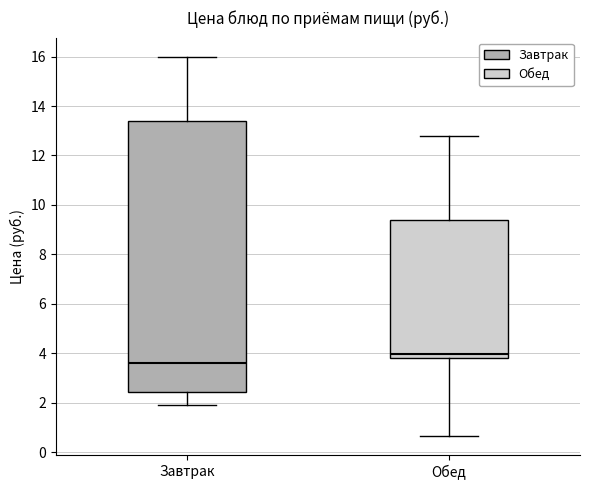

Reading left to right, read every box against the y-axis: the position of its median line, the range the box covers, and the ends of its whiskers. The values are not printed on the chart, so give them approximately, as read against the axis.

Завтрак: median 3.6, box 2.4 to 13.4, whiskers 2.0 to 16.0
Обед: median 4.0, box 3.8 to 9.4, whiskers 0.6 to 12.8